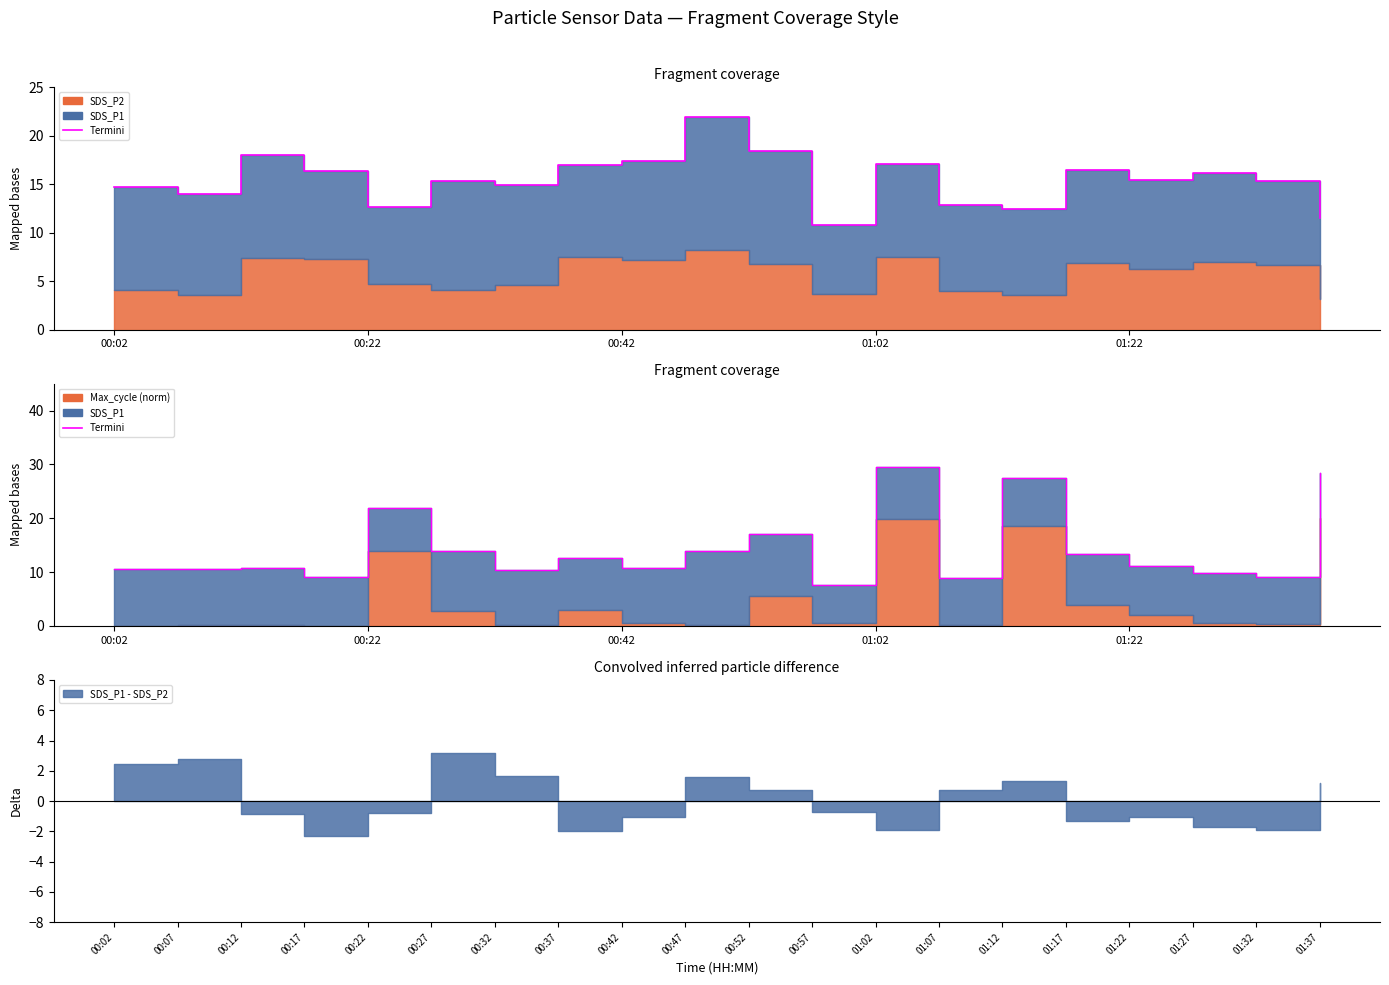

What is the difference between the values at 00:42 and 01:02?

18.7